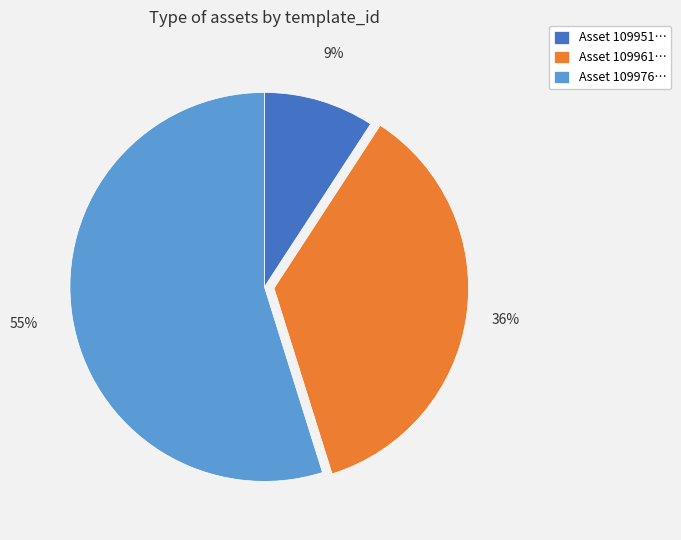

Do Asset 109951… and Asset 109961… together represent more than half of the pie?

No